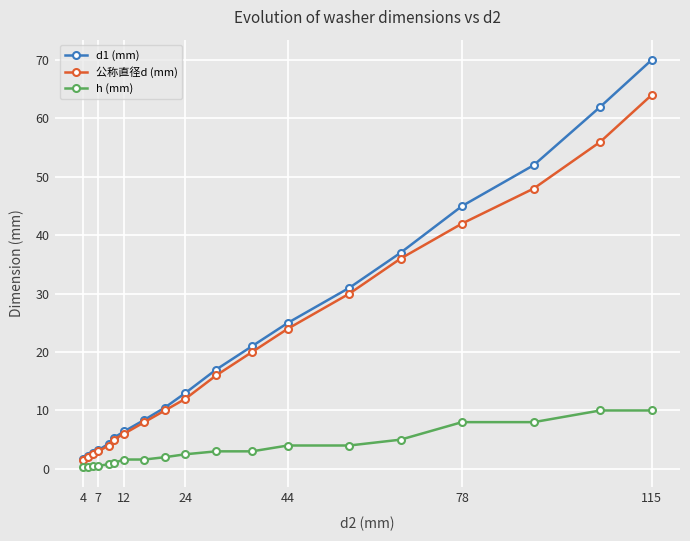

What is the value of the 公称直径d (mm) point at the 14th from the left?

30.0